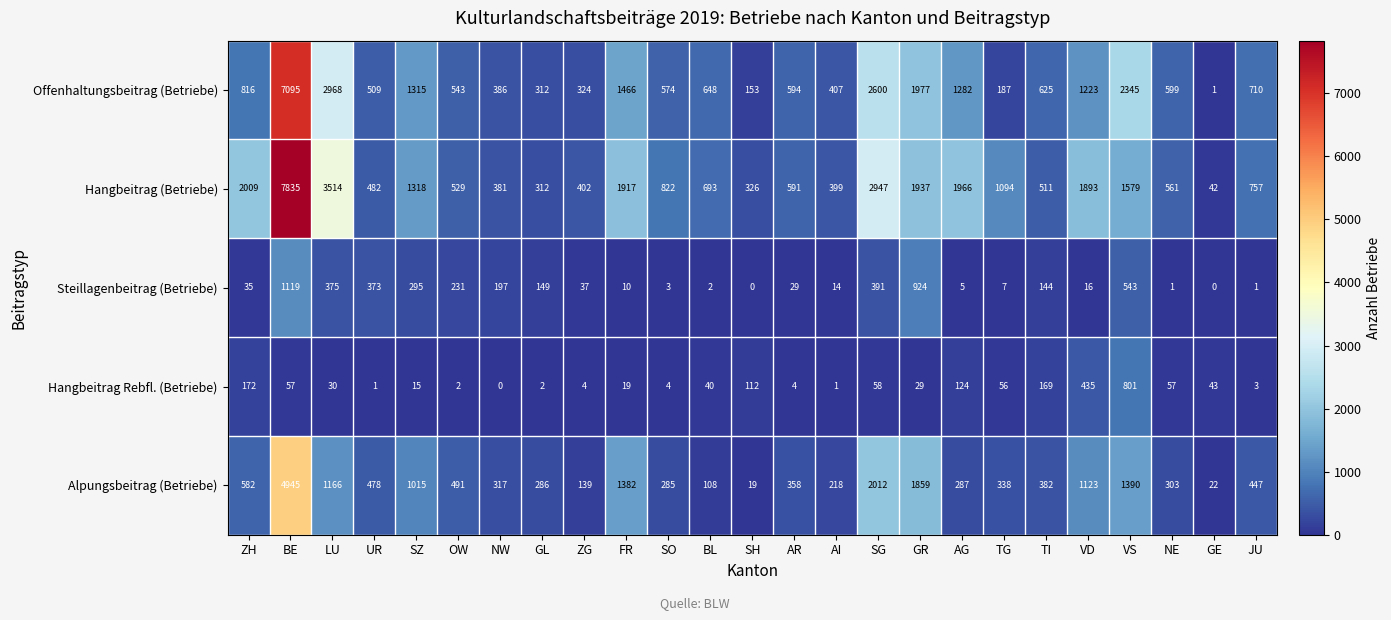

At which category is the sum across all series the highest?

BE